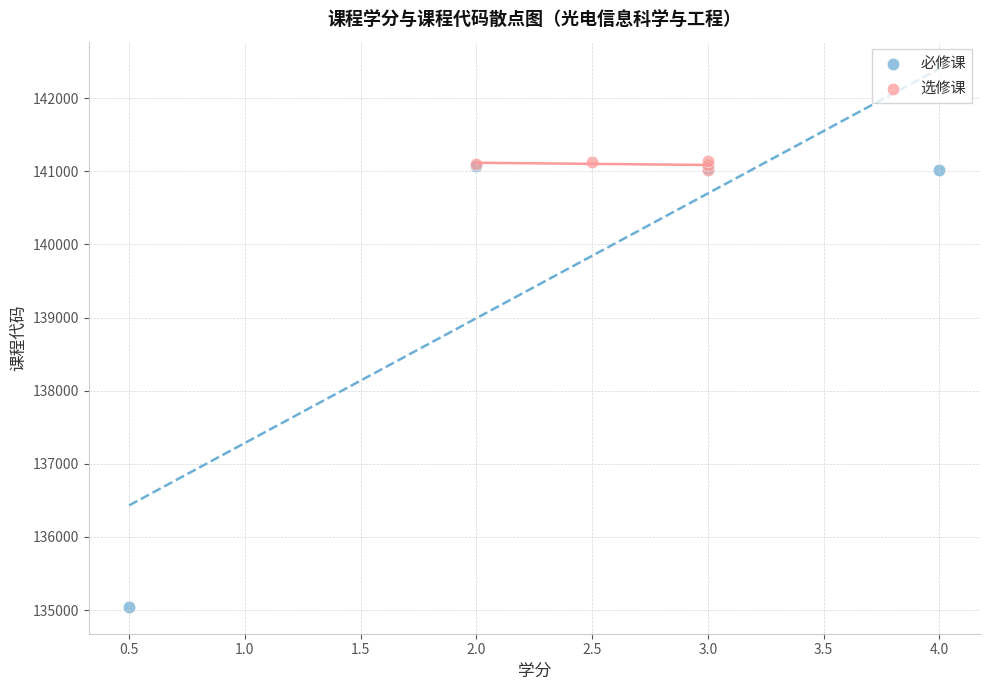

Which series contains the lowest Y value?

必修课